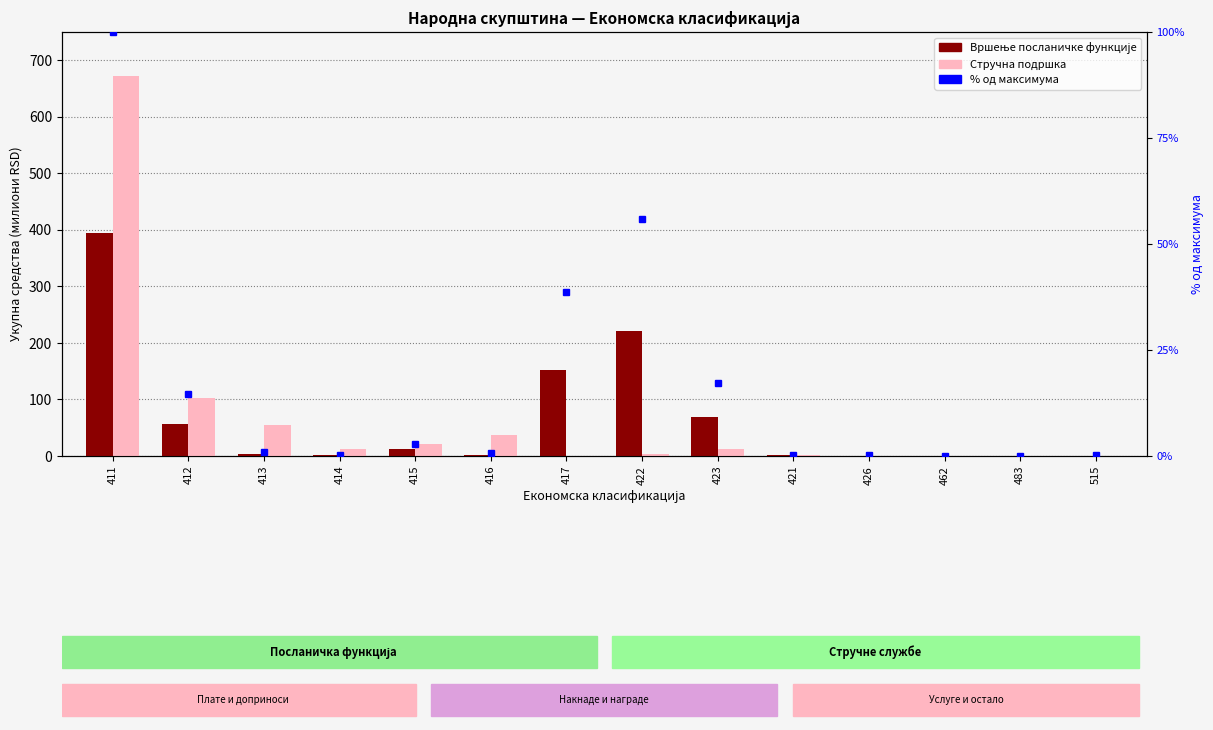

Between 413 and 515, which series saw the biggest shift?

Стручна подршка